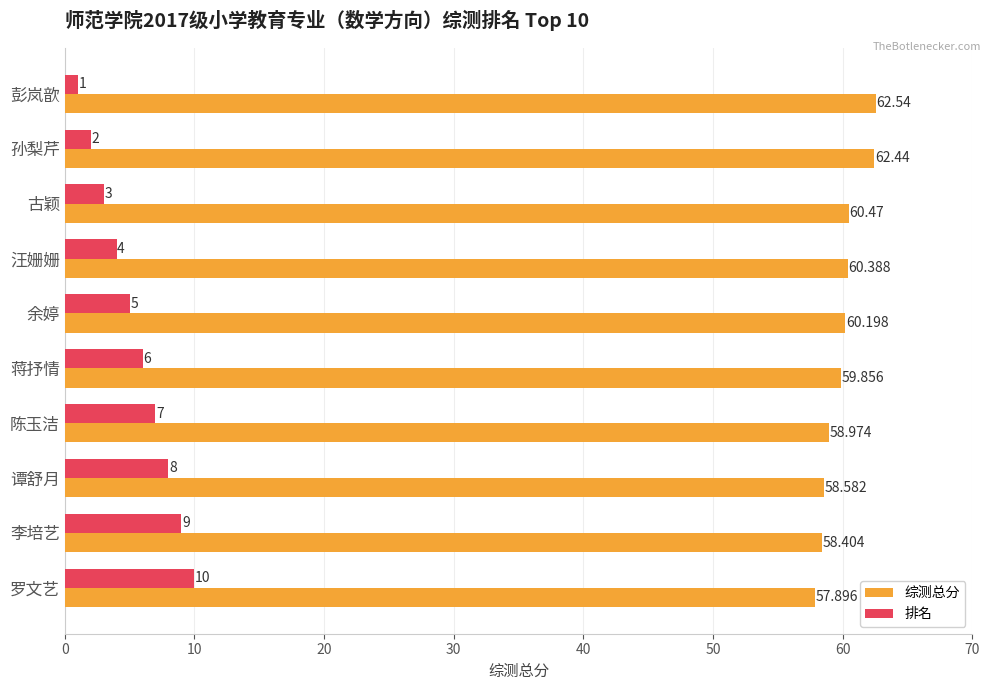

At how many categories does at least one series exceed 25?

10